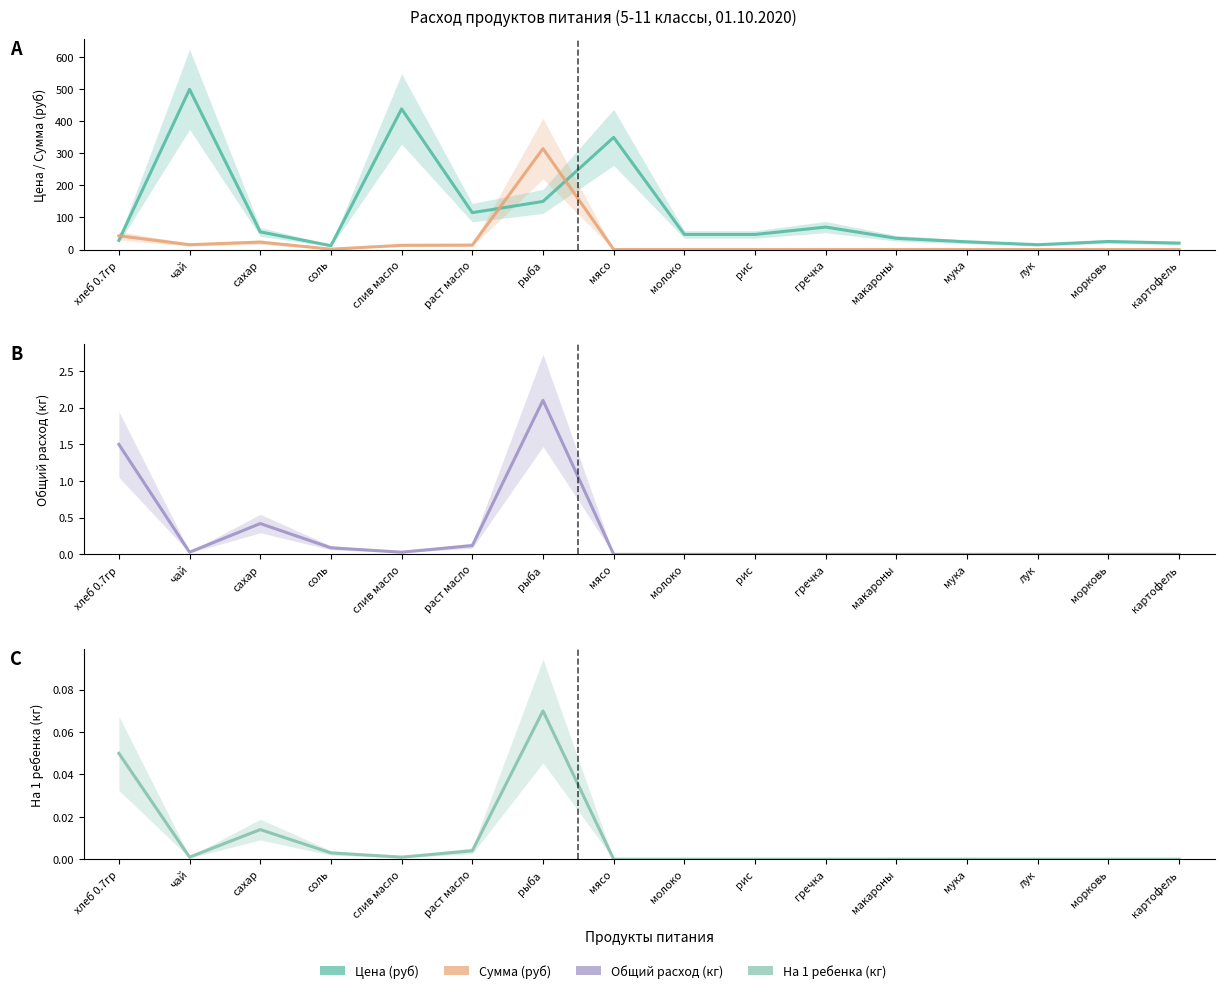

How many series are shown in this chart?

4